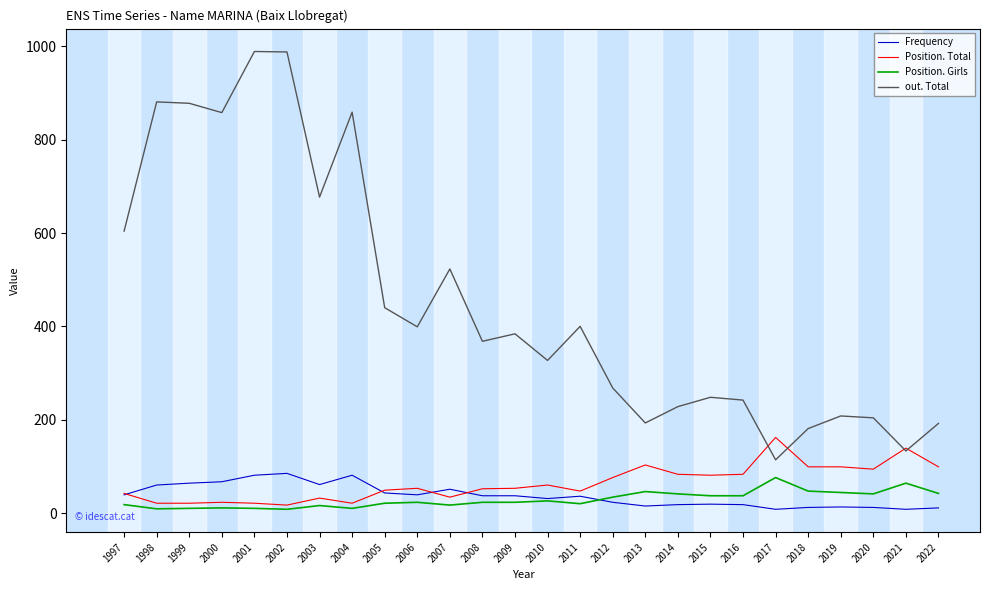

What is the difference between the highest and lowest values at 2016?

224